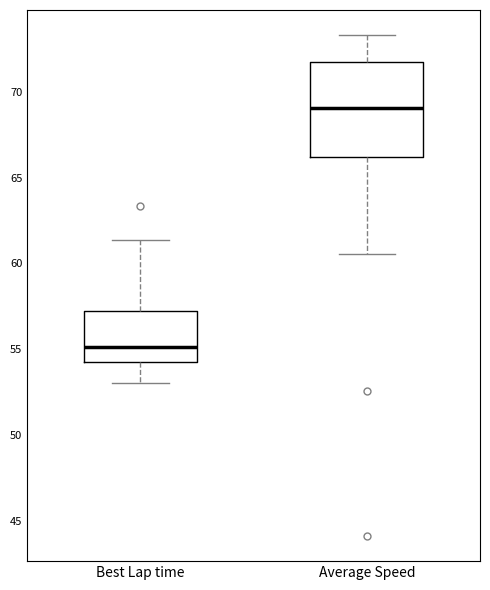

Which box has the lowest median line?

Best Lap time